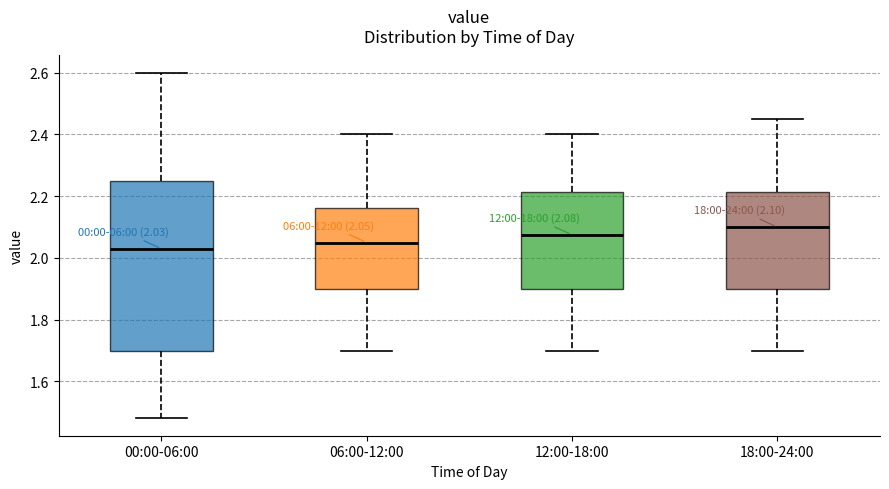

Which box has the lowest median line?

00:00-06:00